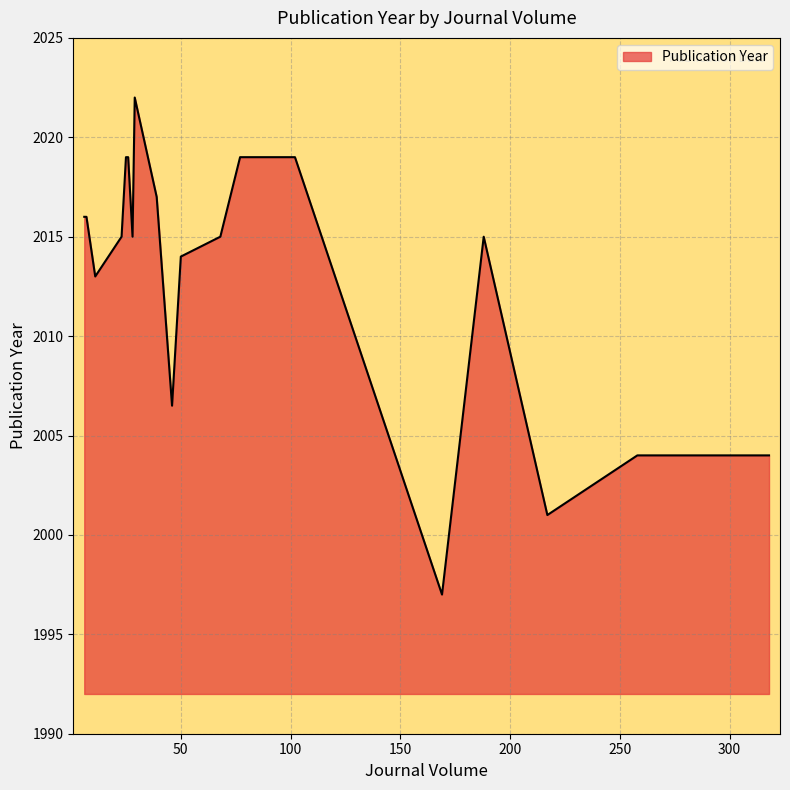

What is the greatest value displayed?

2022.0